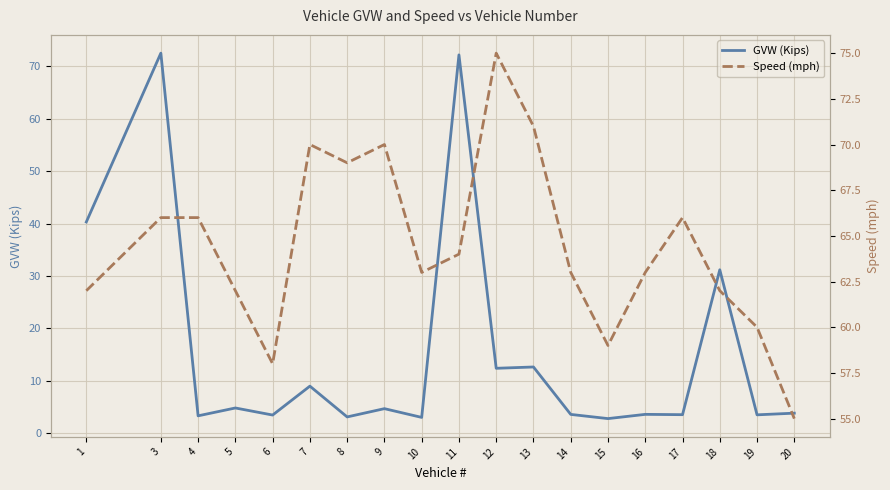

True or false: Speed (mph) has a value of 24.3 at 11.

False